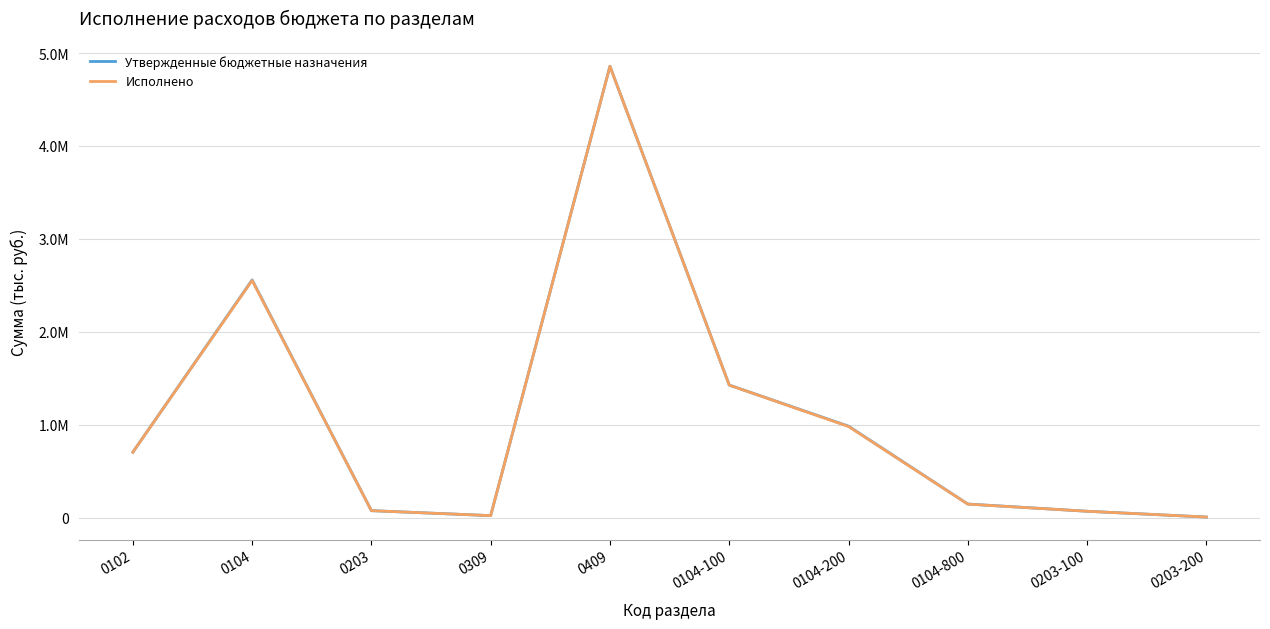

Does the chart display data point markers on the line(s)?

No